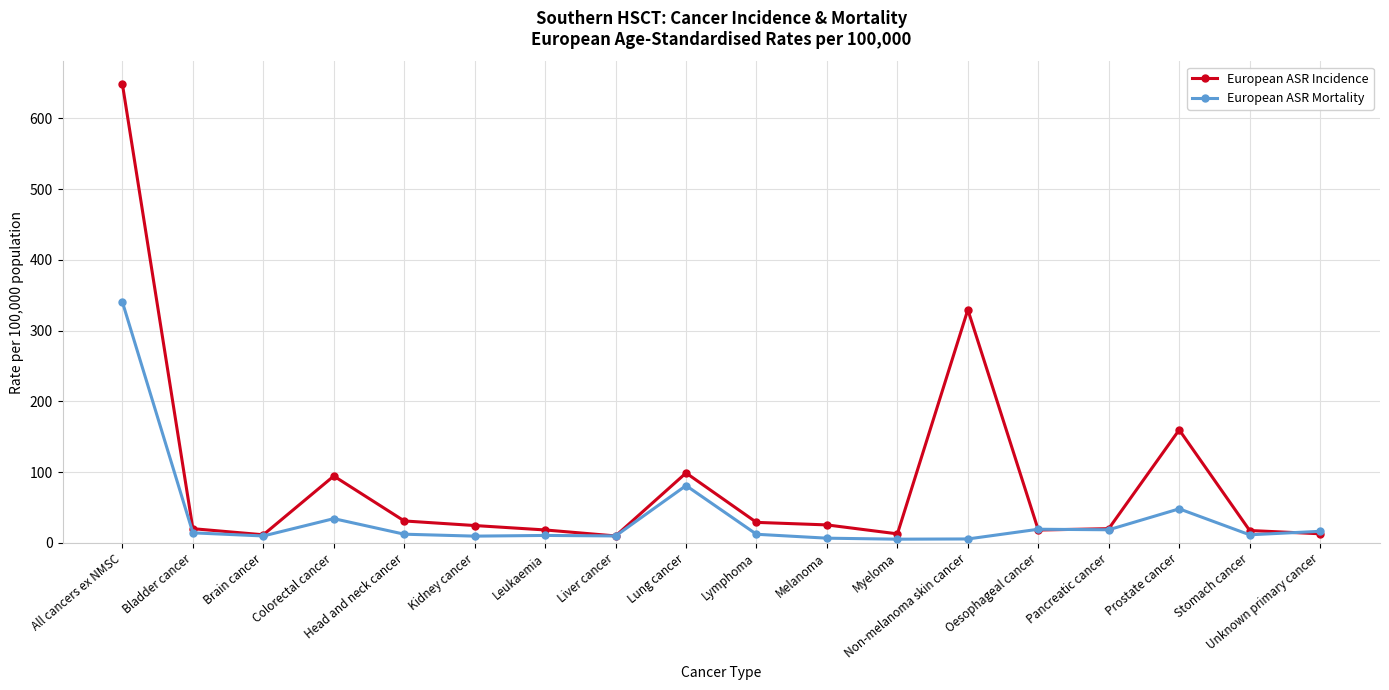

How many series are shown in this chart?

2